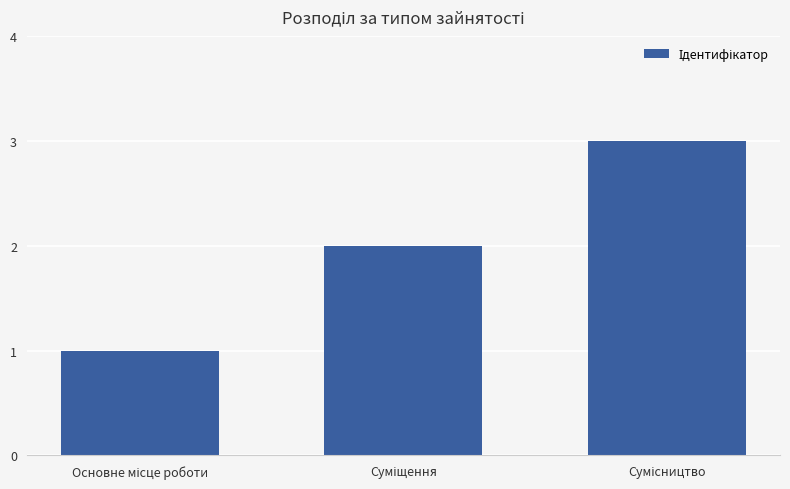

What is the greatest value displayed?

3